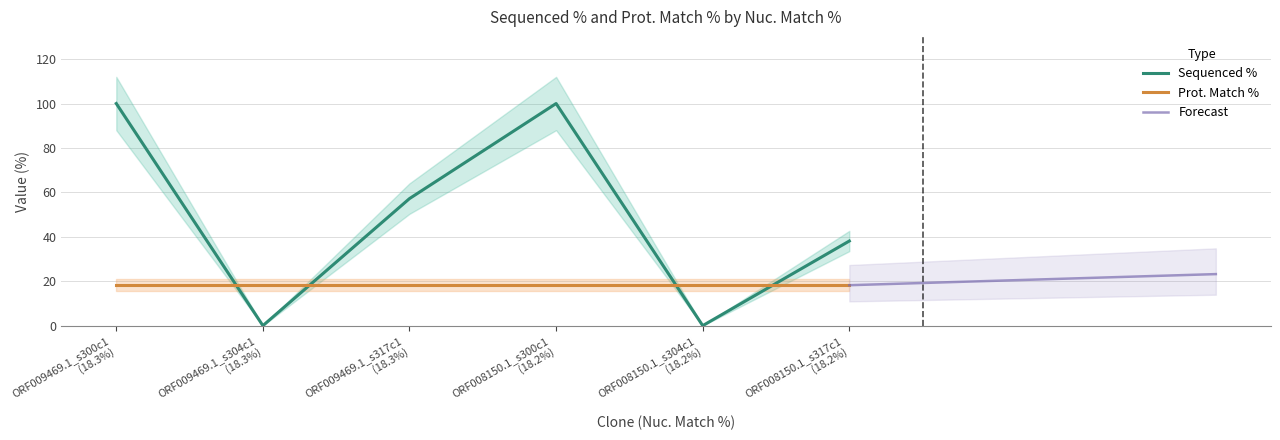

True or false: Sequenced % and Prot. Match % intersect in this chart.

True